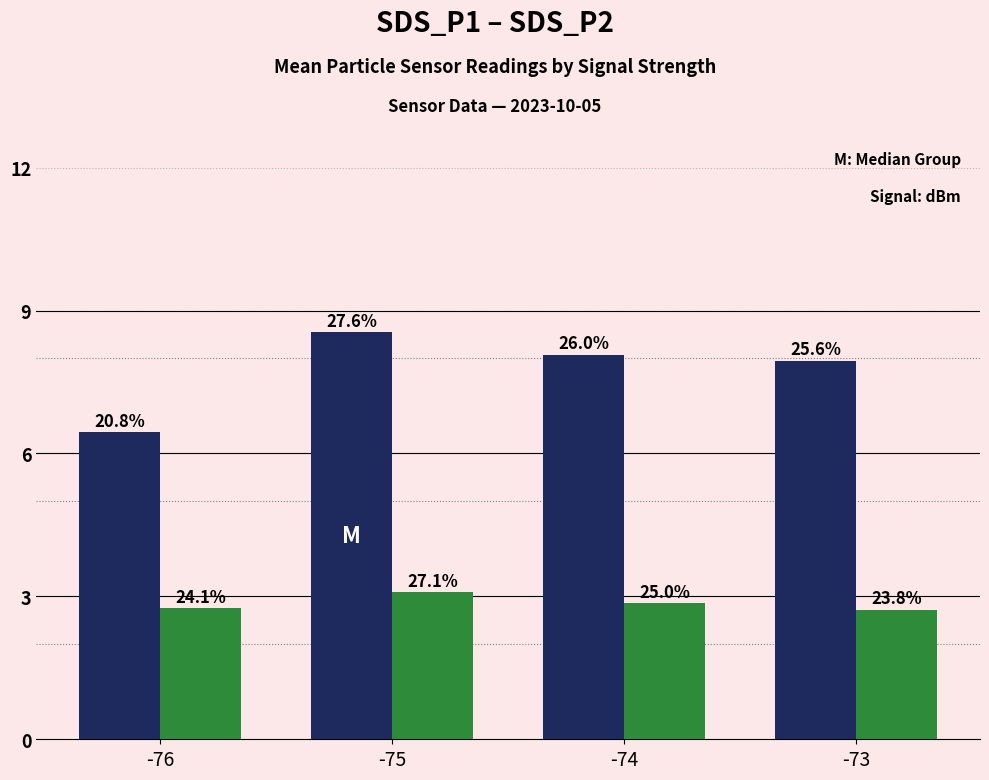

Between -76 and -75, which is larger?

-75